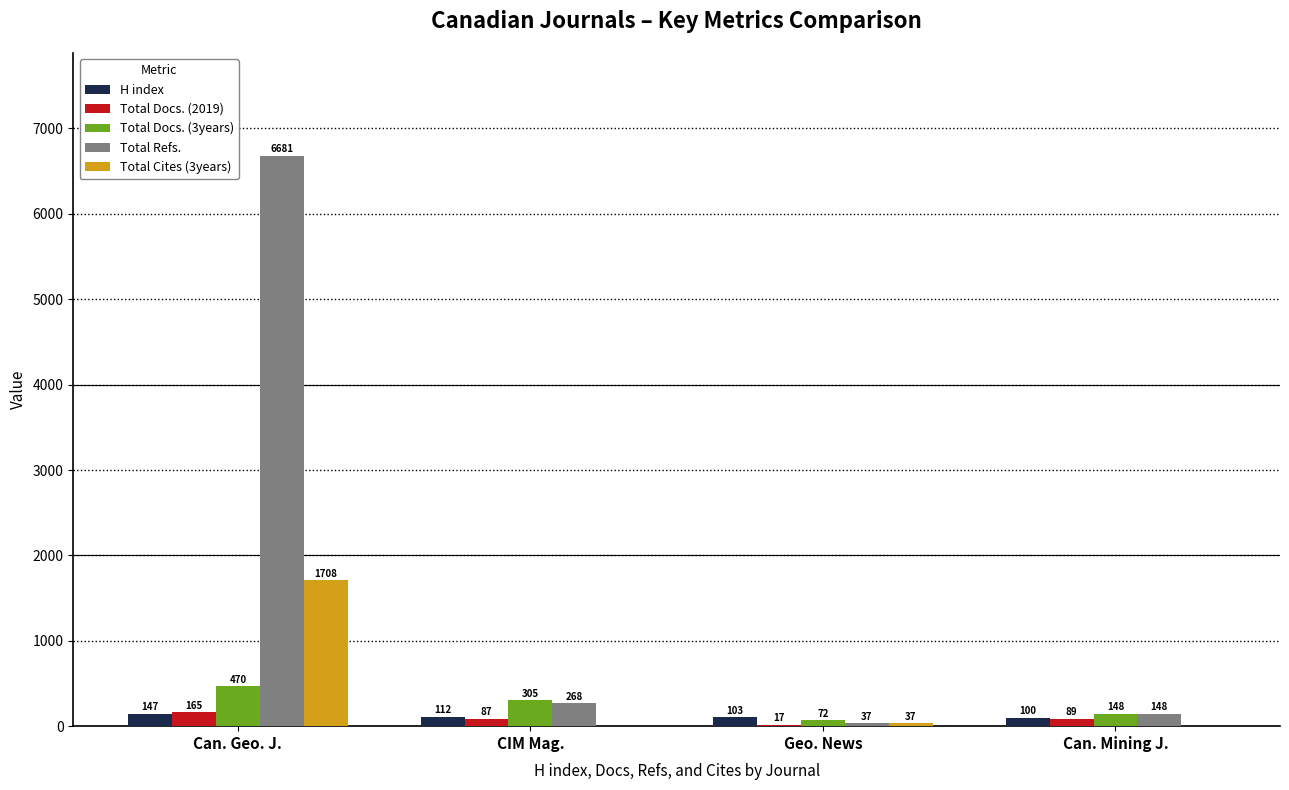

The value of Total Docs. (2019) at CIM Mag. is 87. True or false?

True